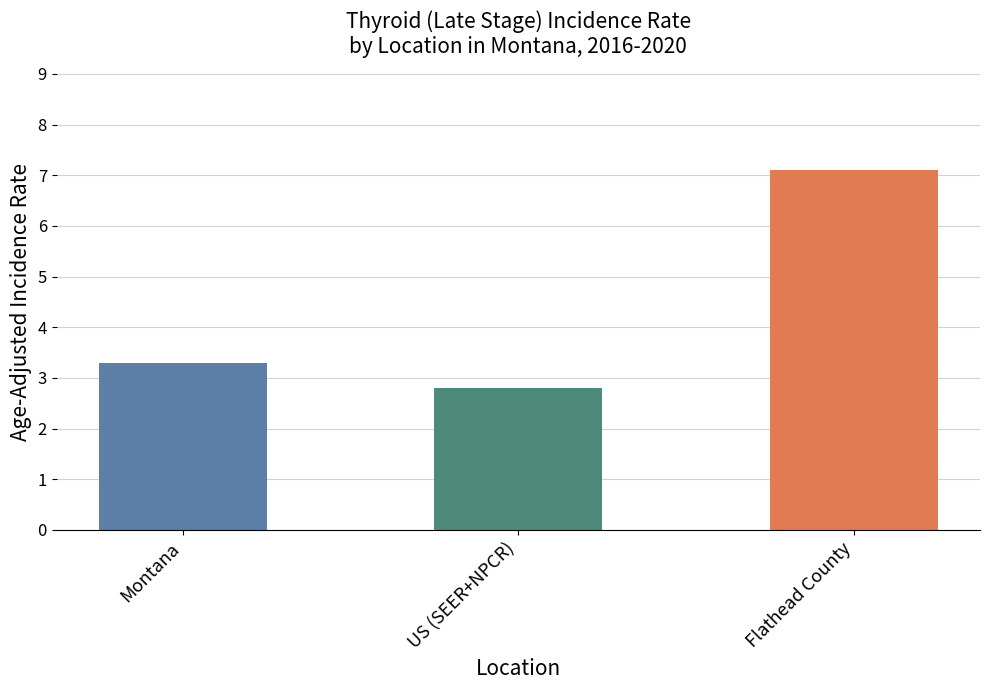

What is the sum of the values at US (SEER+NPCR) and Flathead County?

9.9